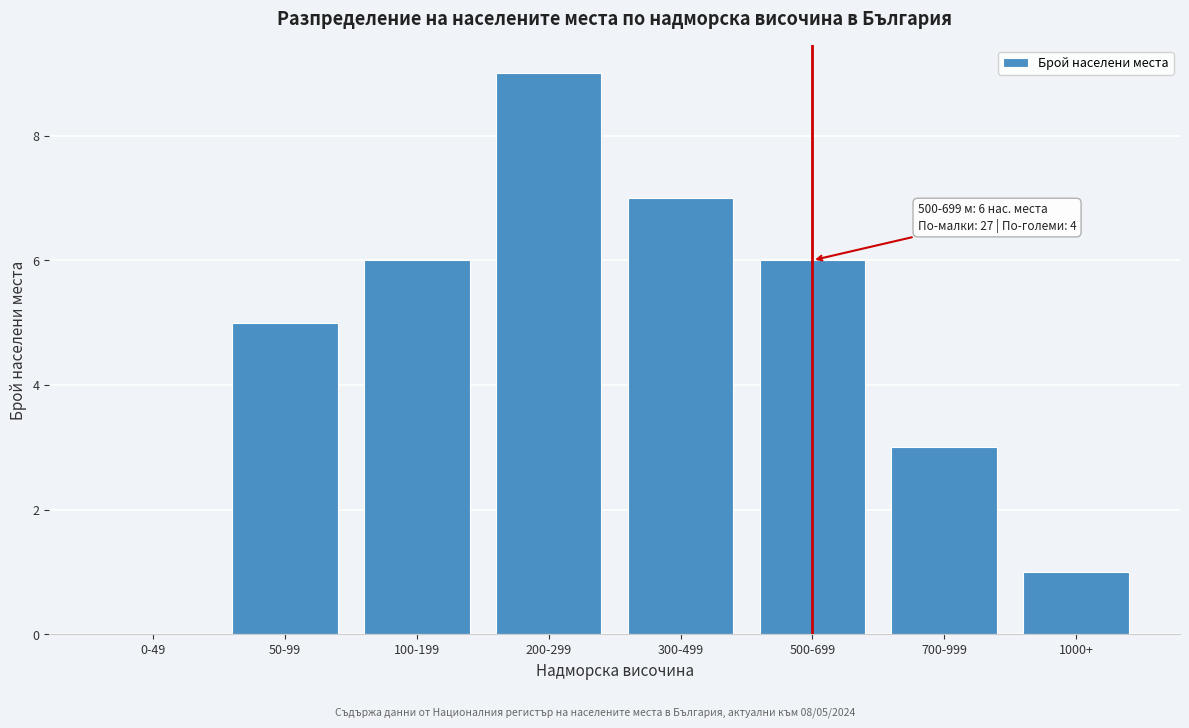

Reading right to left, transcribe all the data shown in this chart.

1000+=1	700-999=3	500-699=6	300-499=7	200-299=9	100-199=6	50-99=5	0-49=0